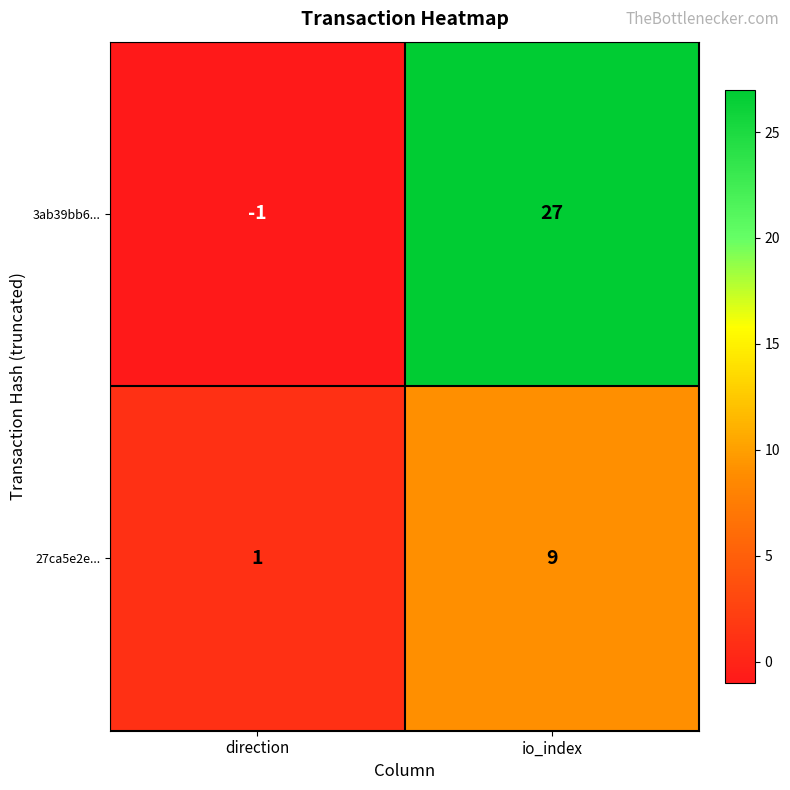

Read the 3ab39bb6... value at io_index, to the nearest 5.

25